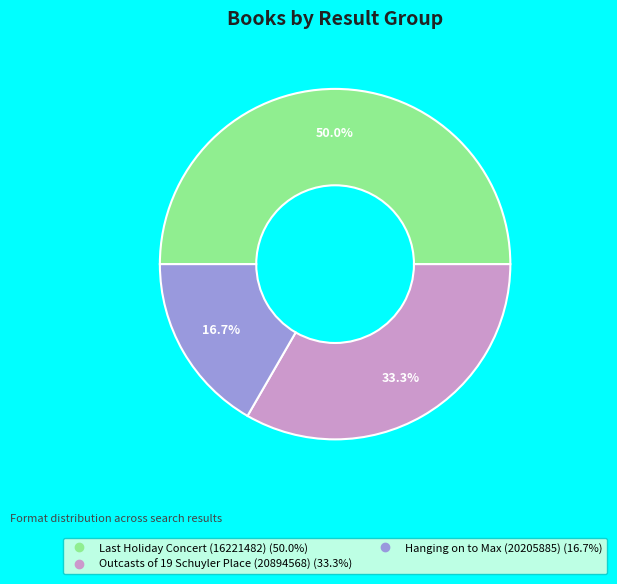

Does Outcasts of 19 Schuyler Place (20894568) represent more than half of the total?

No